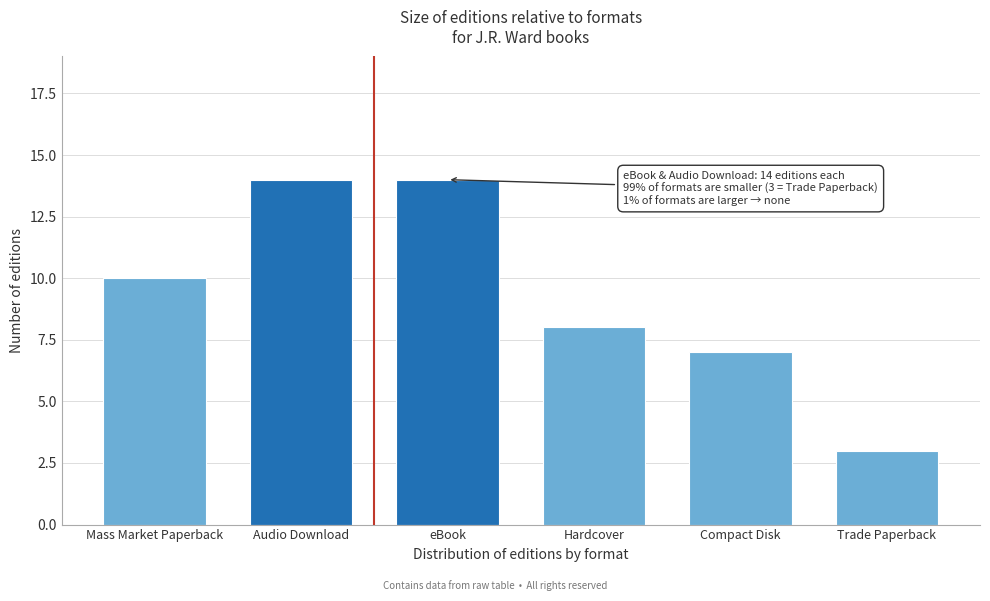

Reading left to right, extract all data points from this chart.

10	14	14	8	7	3